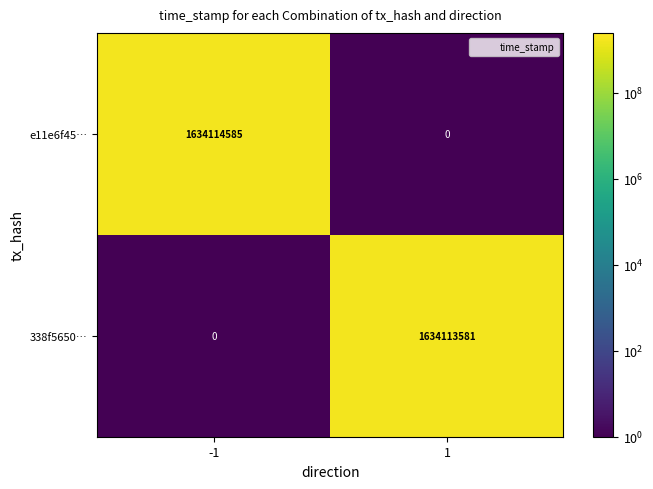

What is the maximum value shown in the chart?

1634114585